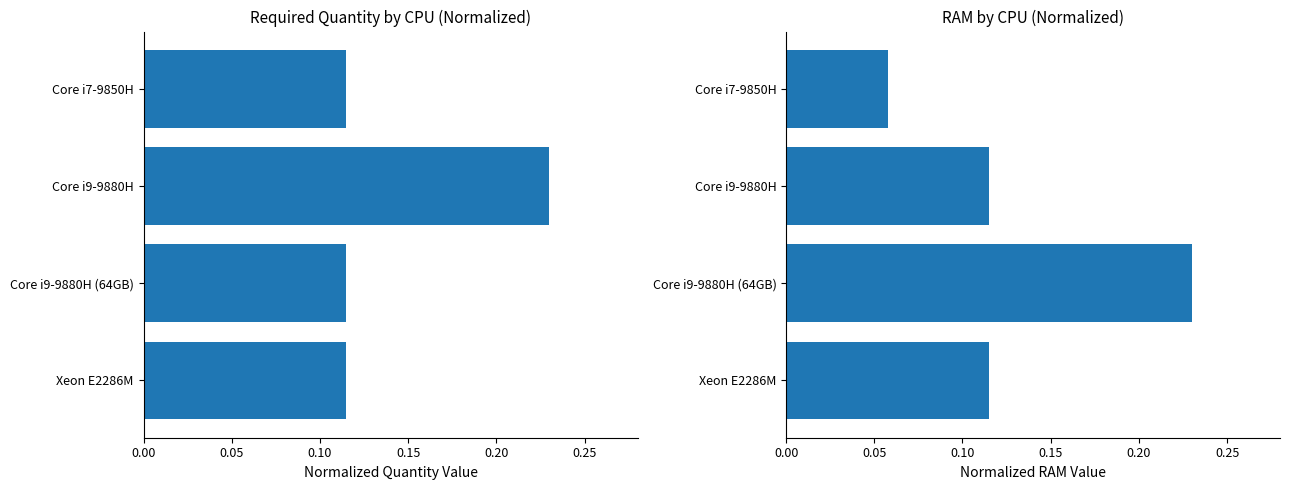

Which series has the largest total across all categories?

Required Quantity